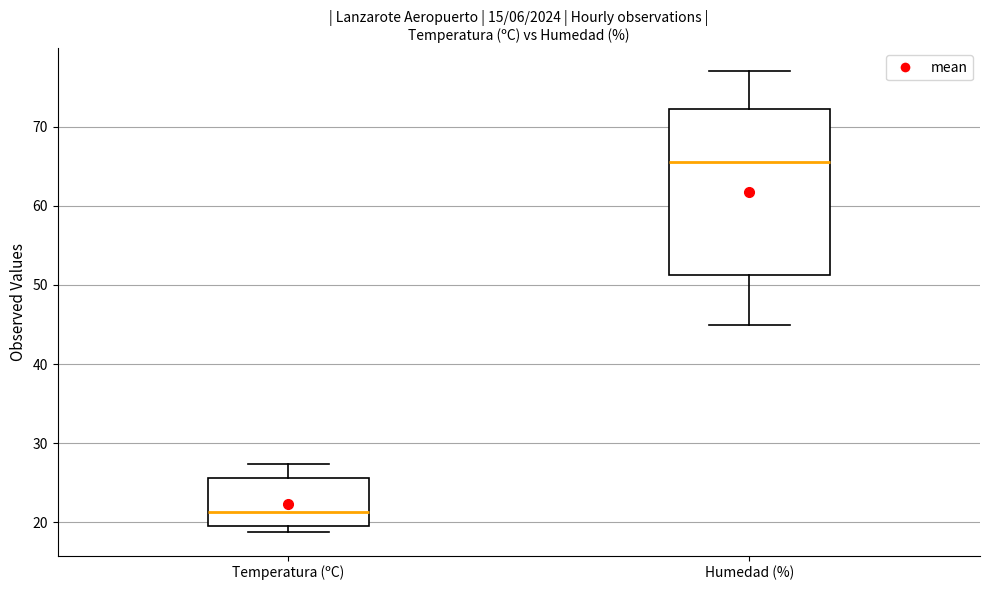

Where is the lower edge of the box for Temperatura (ºC) on the y-axis? The values are not printed on the chart, so give them approximately, as read against the axis.

20